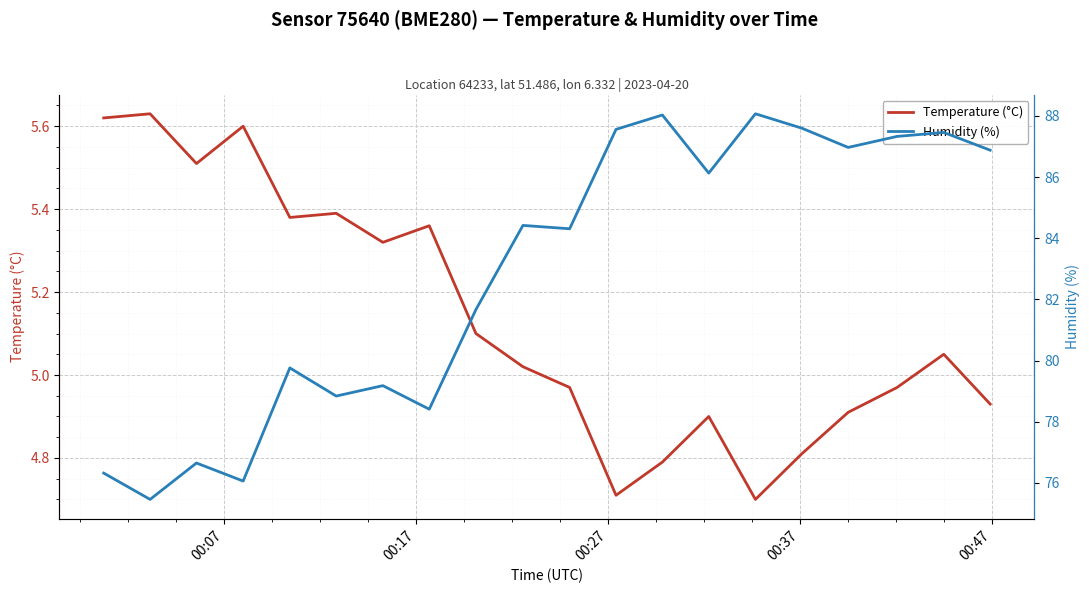

Rank the series by their maximum value, from lowest to highest.

Temperature (°C), Humidity (%)